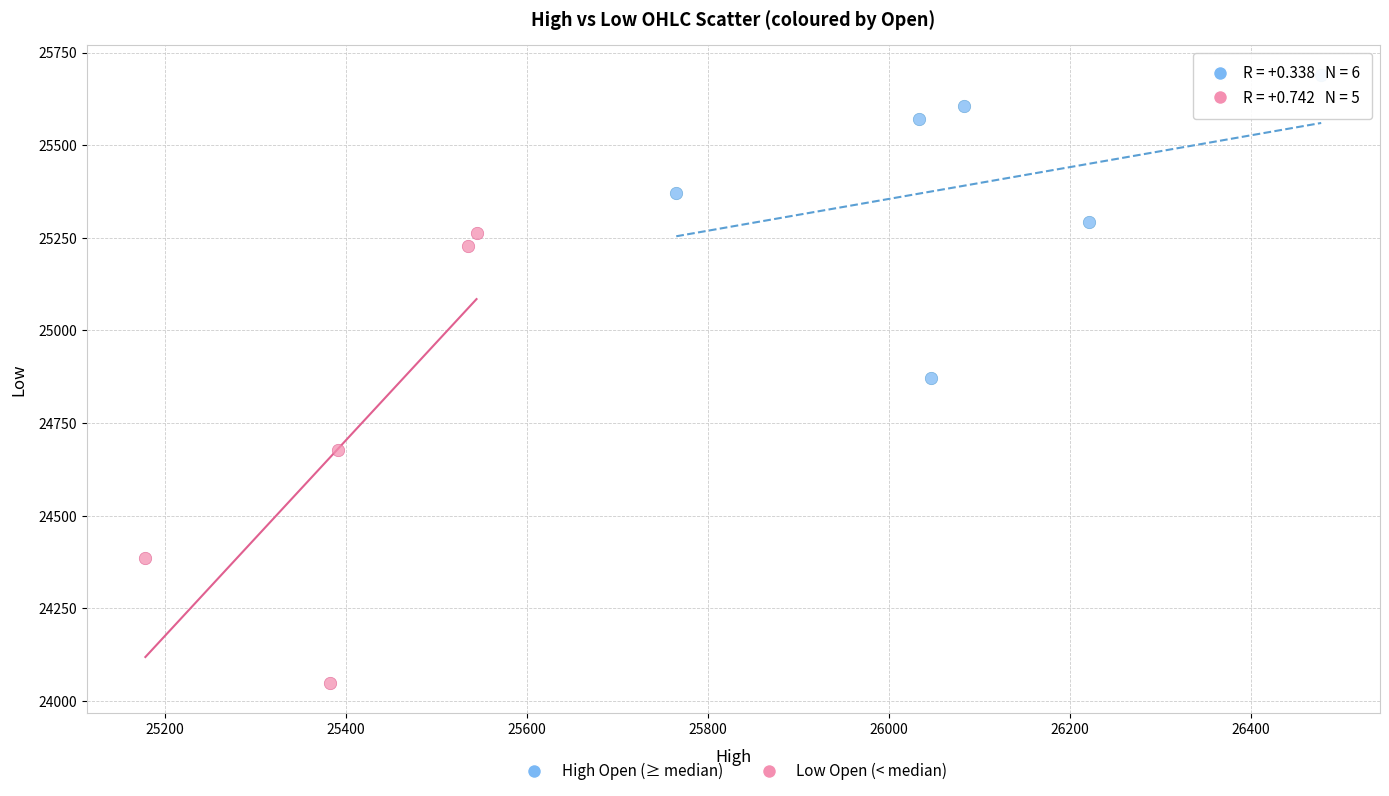

Which series reaches the minimum Y coordinate?

Low Open (< median)